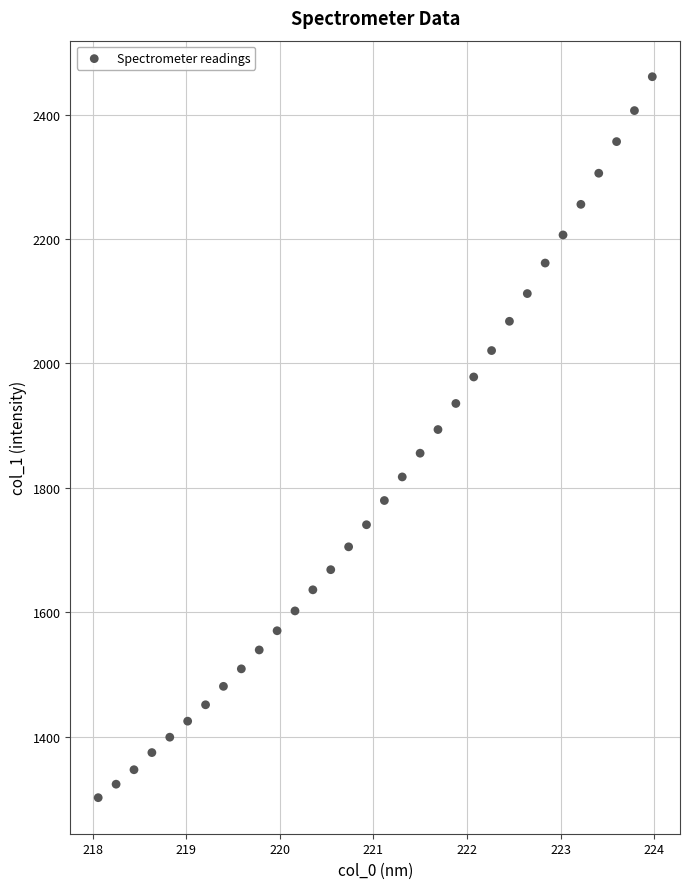

What is the range of X values (max minus min)?

5.9